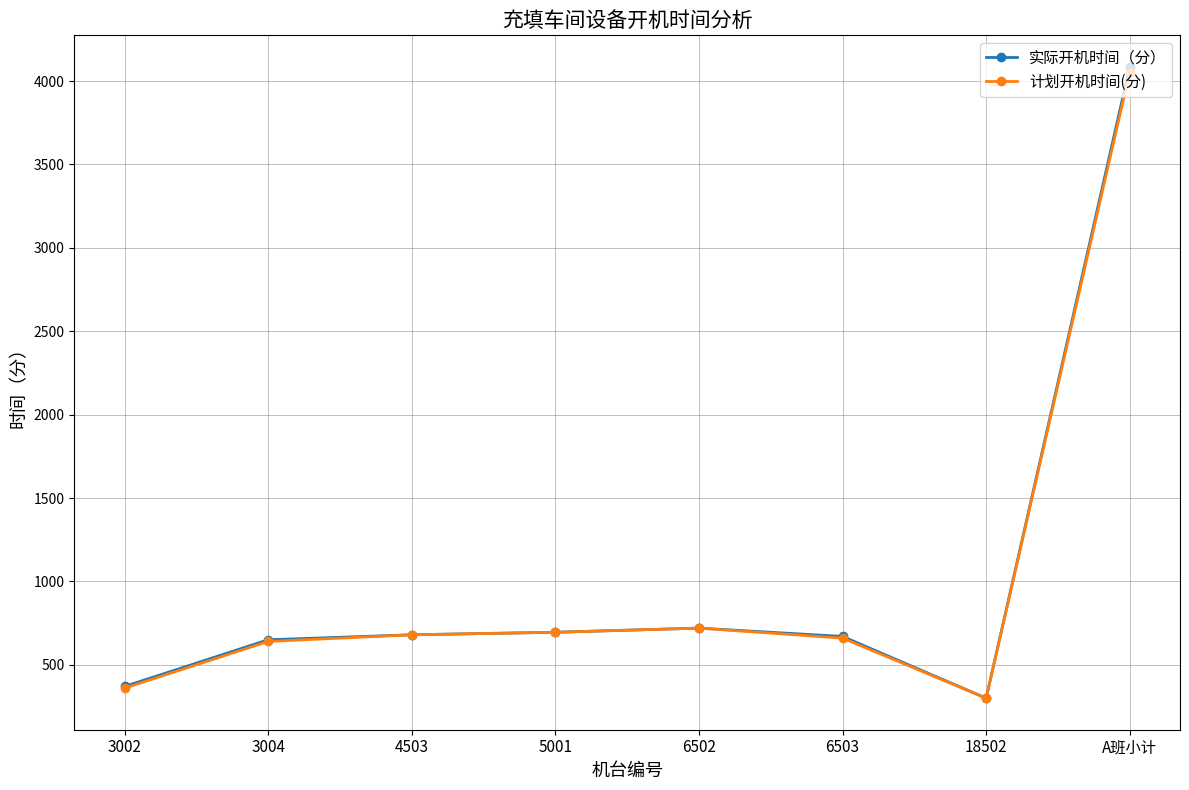

What position from the left is 4503?

3